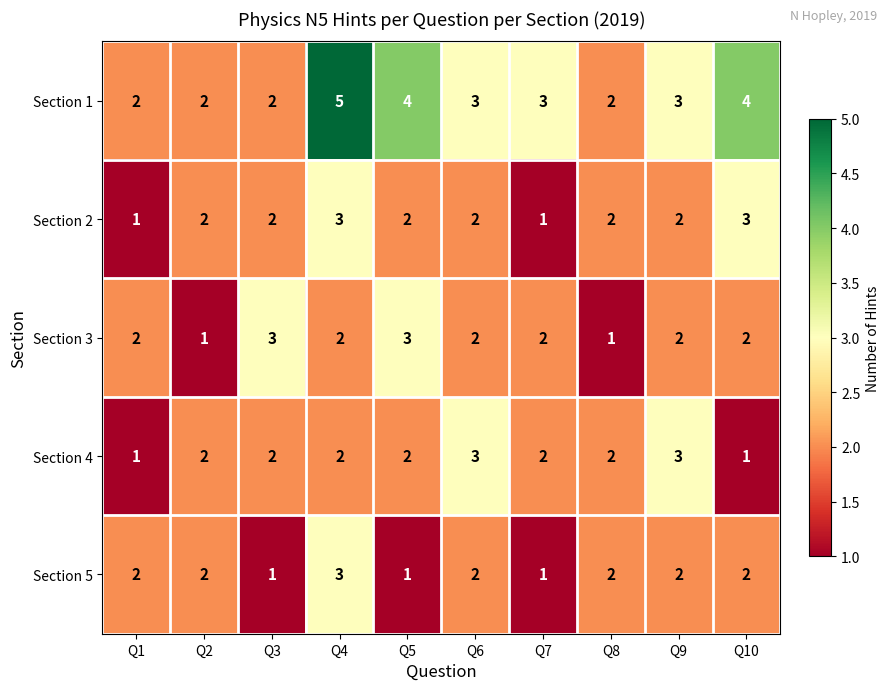

Which series has the largest range (max minus min)?

Section 1